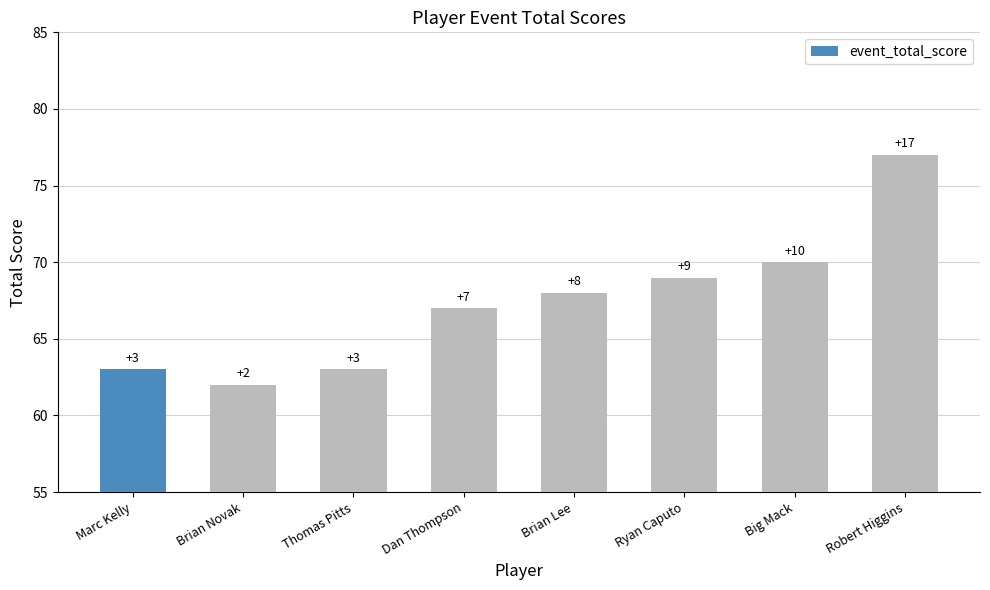

What is the change in value from Ryan Caputo to Robert Higgins?

+8